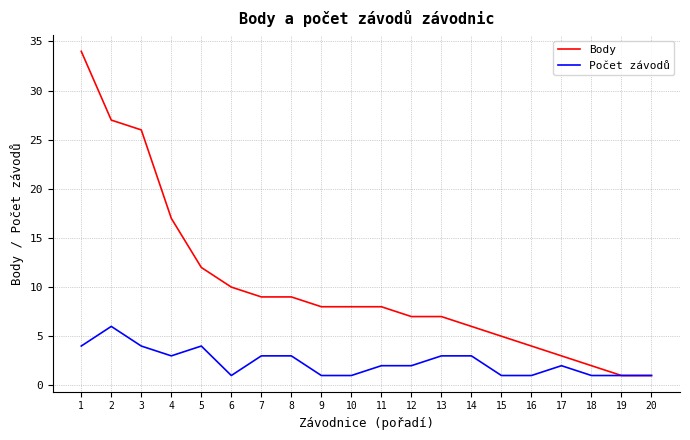

True or false: Body has a value of 27 at 2.

True